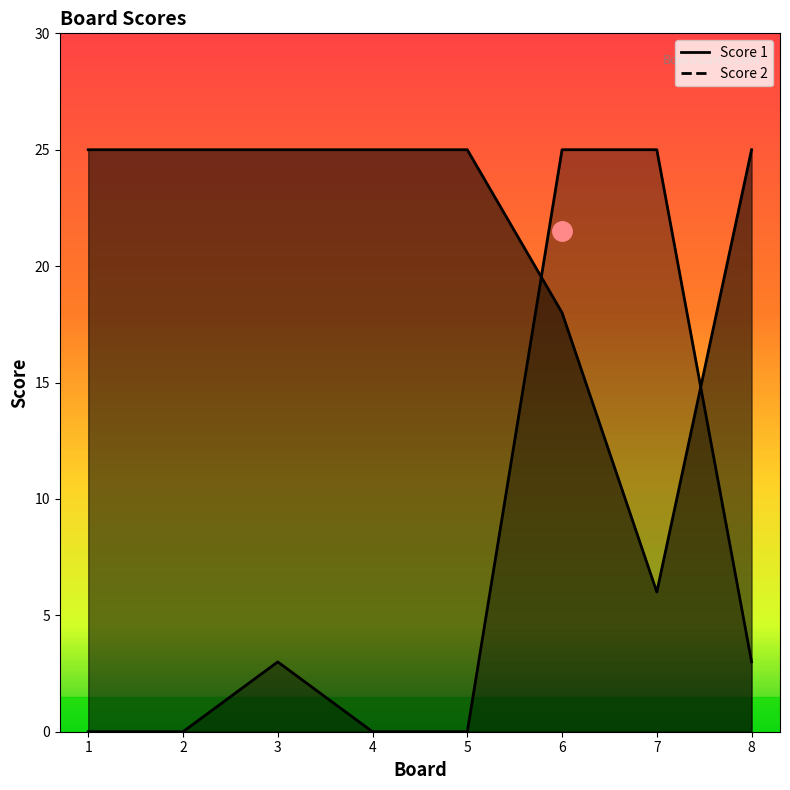

What are all the series names shown in the legend?

Score 1, Score 2